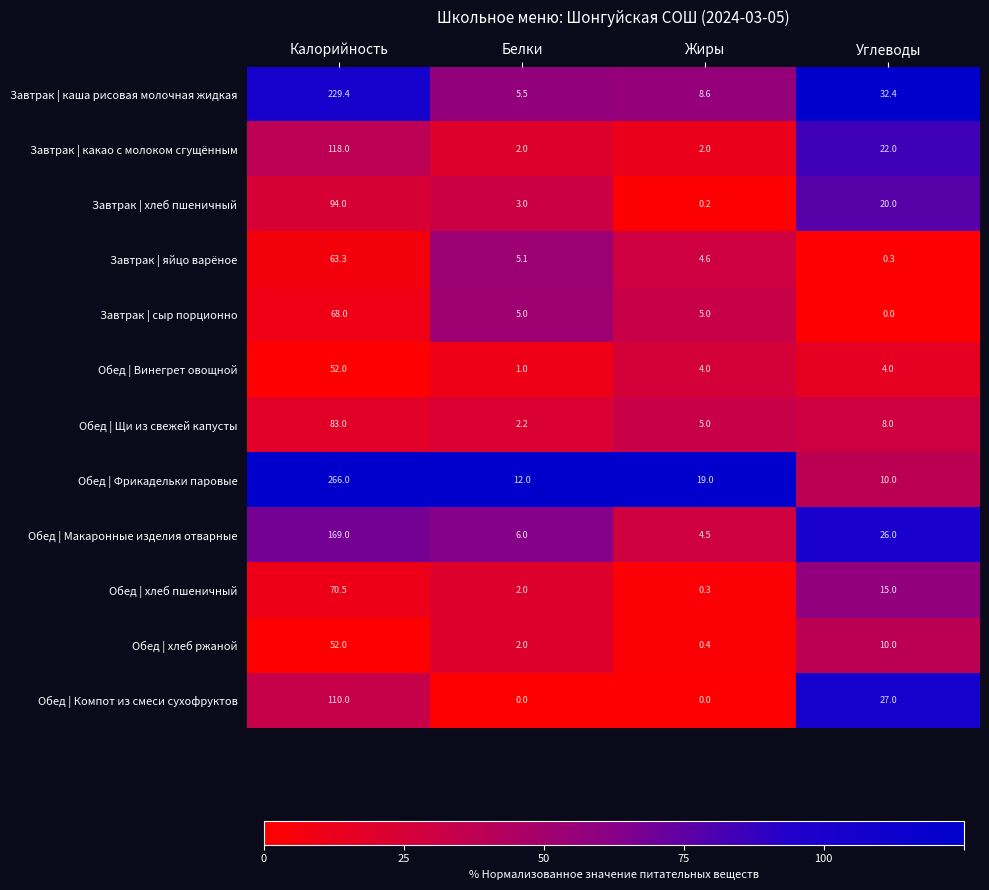

What is the sum of all Обед | Компот из смеси сухофруктов values?

137.0